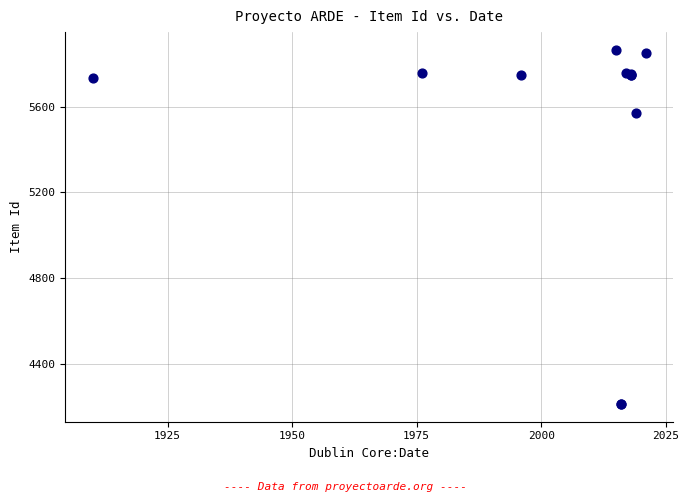

What Y value in the scatter plot is closest to 5038?

5569